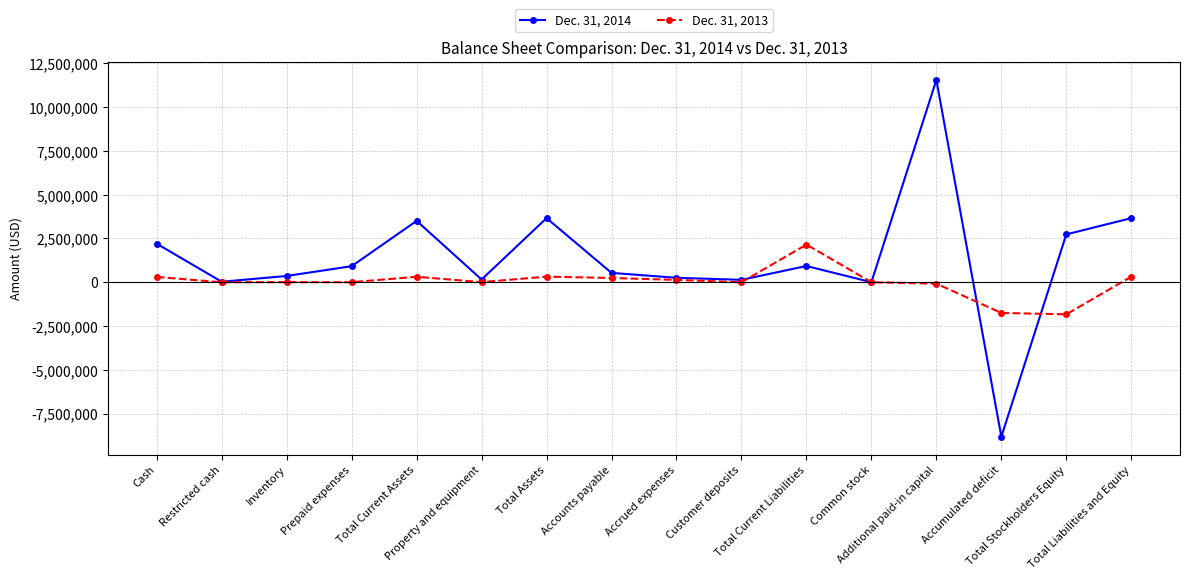

At Common stock, list the series in order from largest to smallest.

Dec. 31, 2014, Dec. 31, 2013